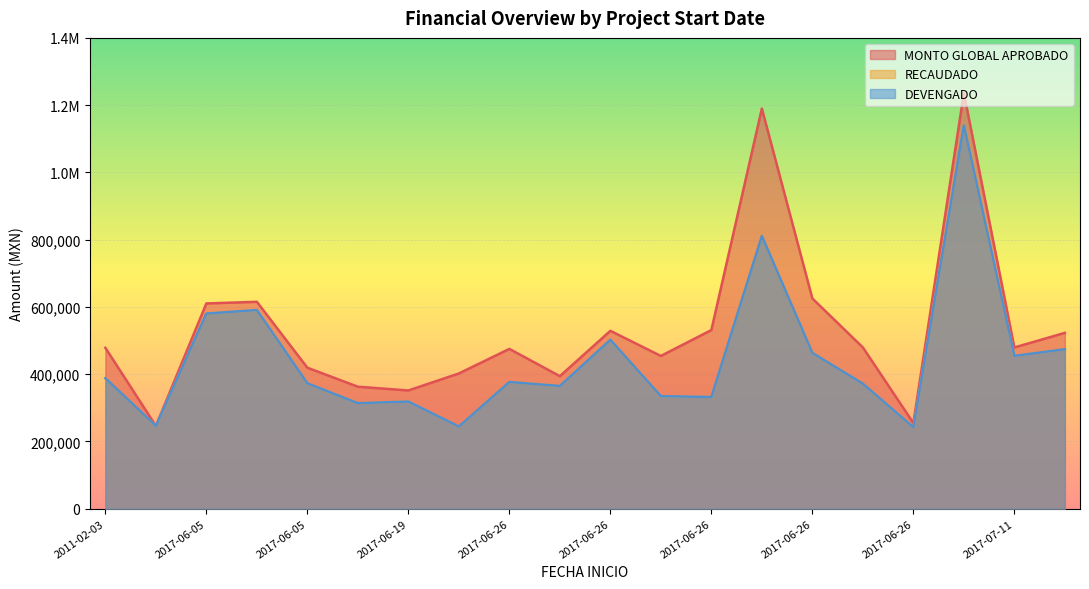

True or false: DEVENGADO and RECAUDADO intersect in this chart.

False